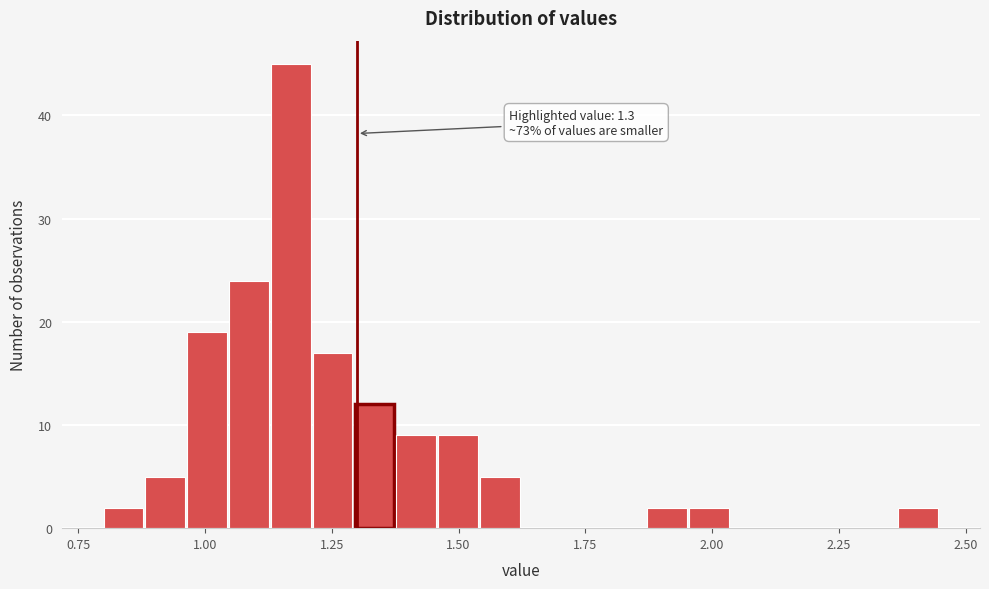

Around what value on the x-axis is the tallest bar? Give the approximate position of its centre, as read against the axis.

1.15